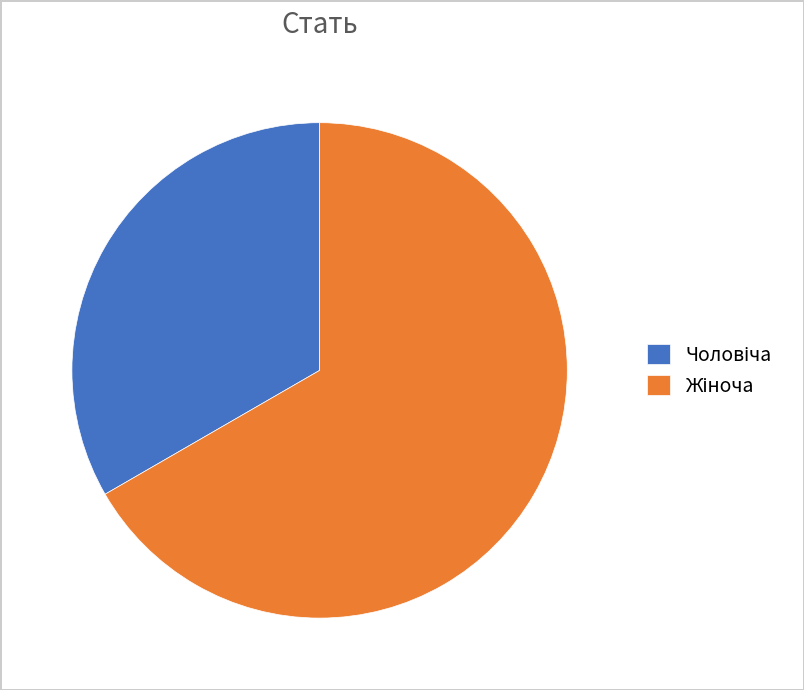

How many slices are in this pie chart?

2